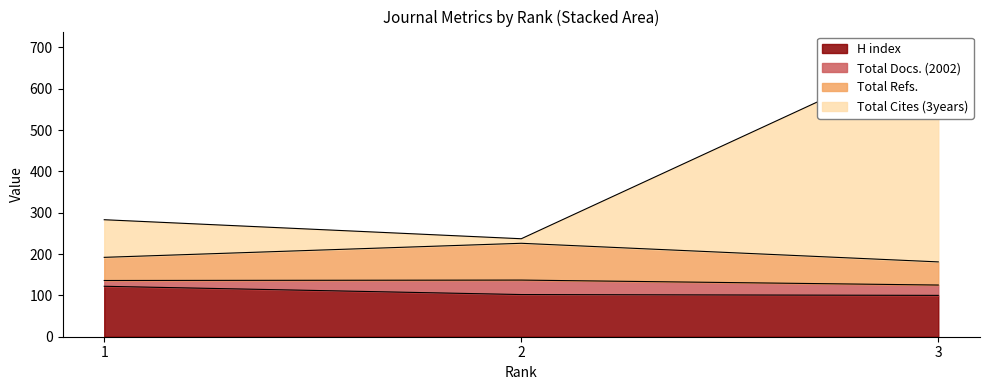

The value of H index at 2 is 146. True or false?

False